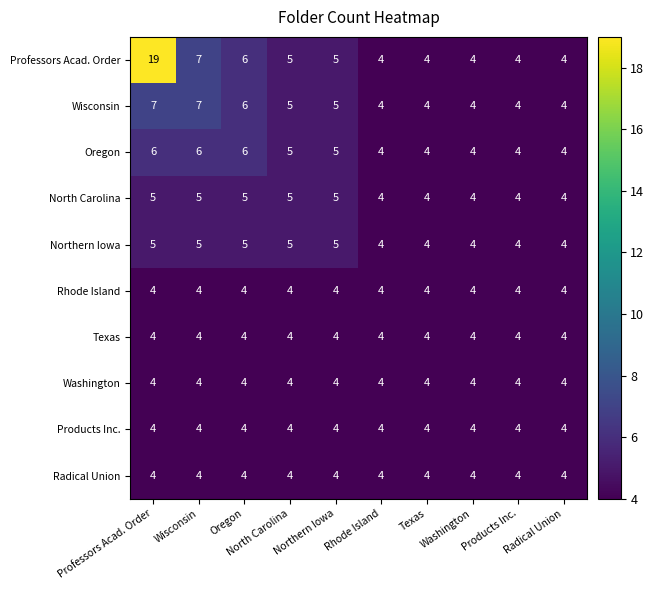

At how many categories does at least one series exceed 14?

1